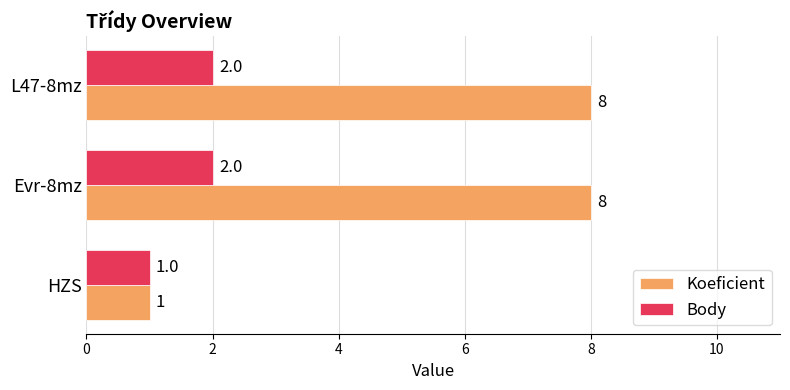

Between HZS and Evr-8mz, which series saw the biggest shift?

Koeficient